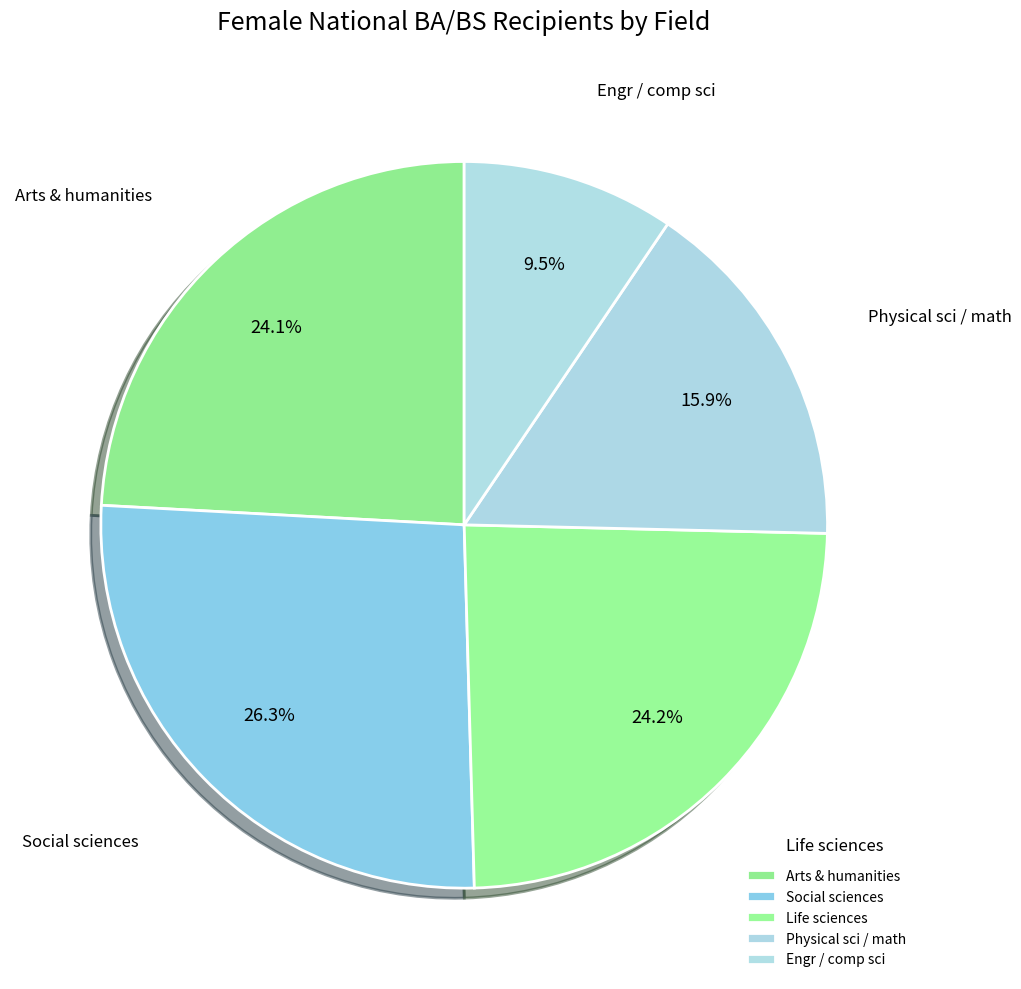

How many segments does this pie chart have?

5